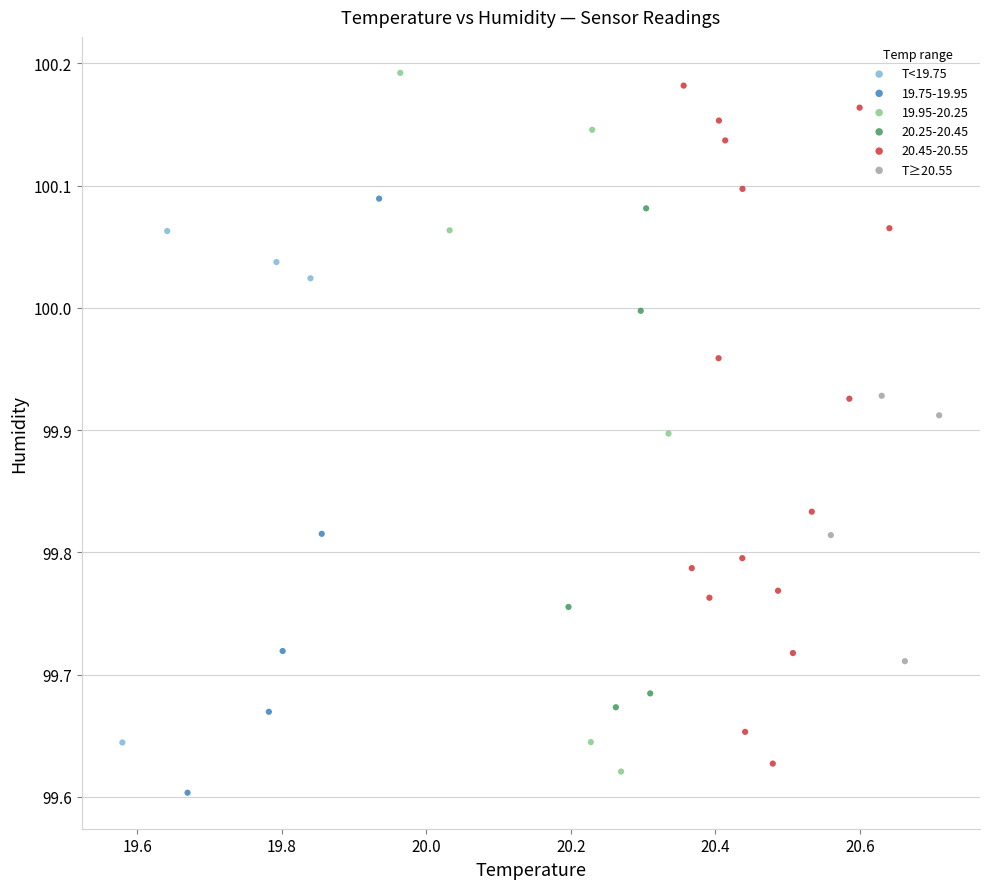

Which series contains the lowest Y value?

19.75-19.95